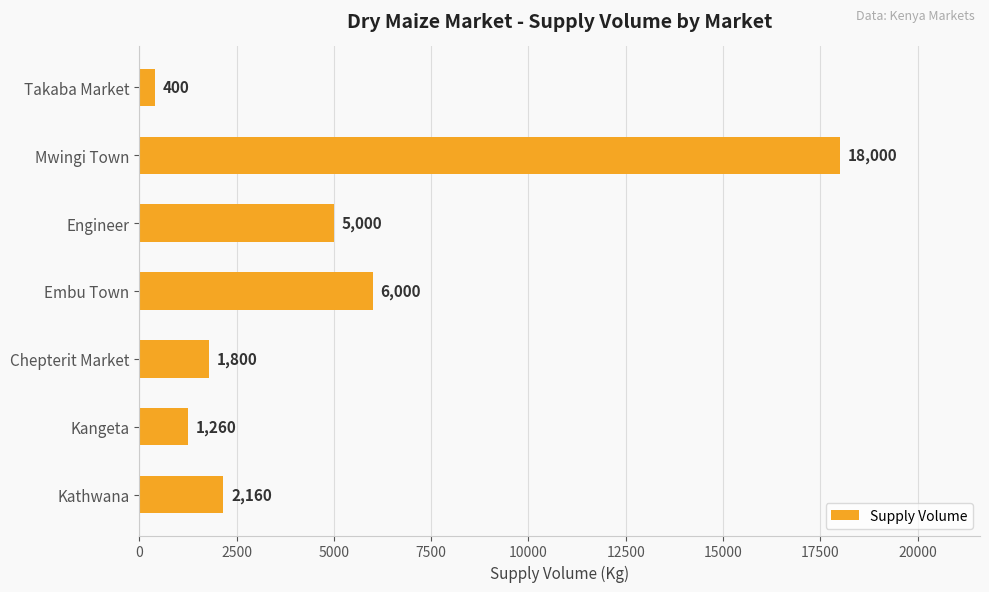

Does the chart contain stacked bars?

No